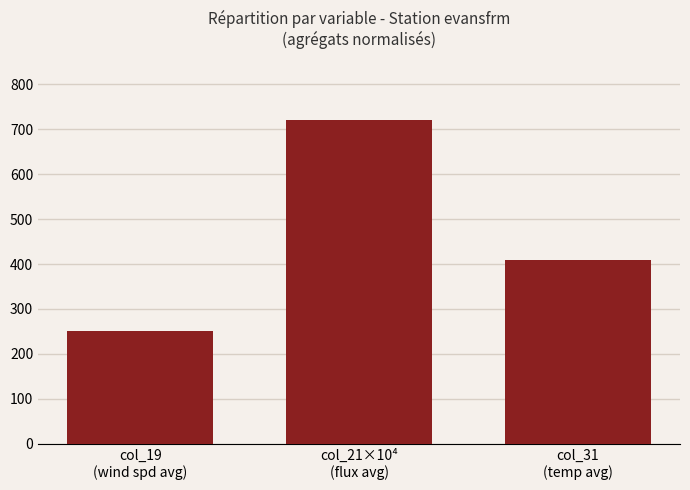

How many categories are shown in the chart?

3